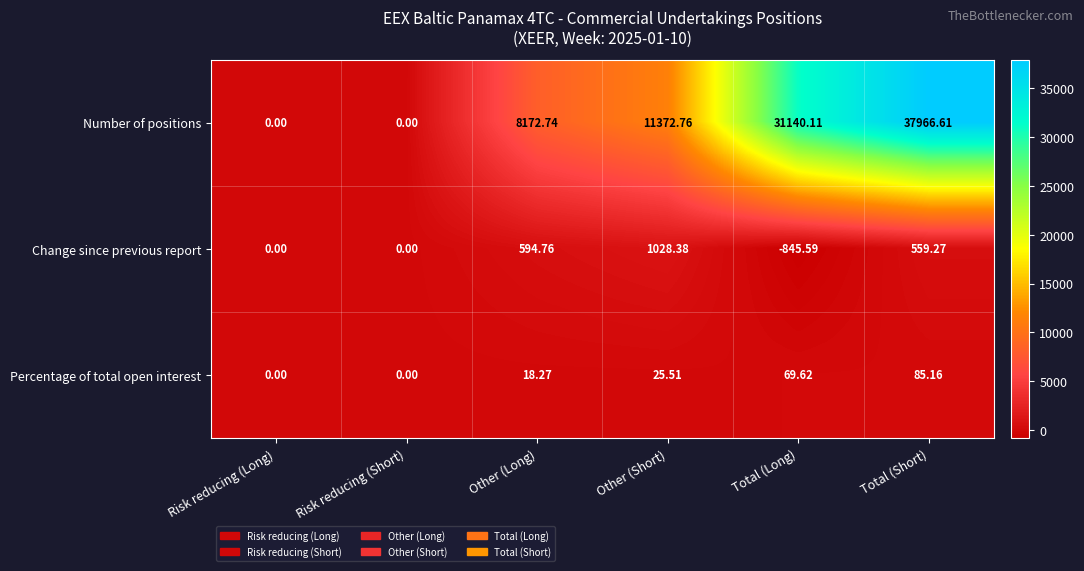

At which label does Change since previous report reach its peak?

Other (Short)